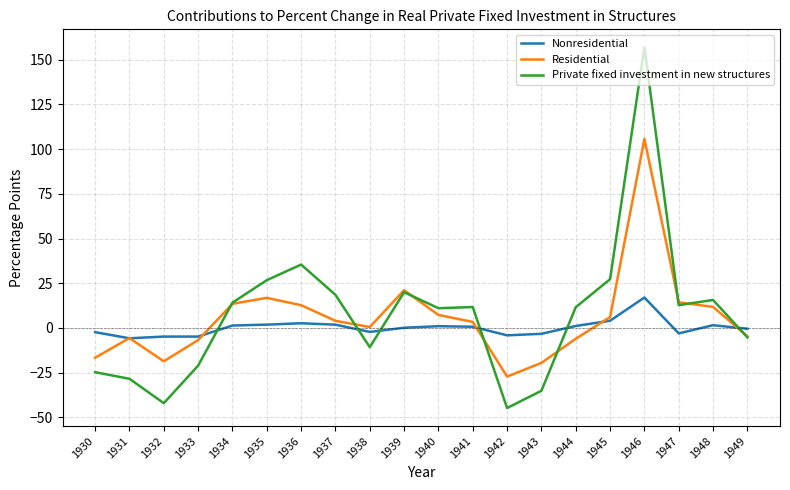

How many lines are shown in the chart?

3